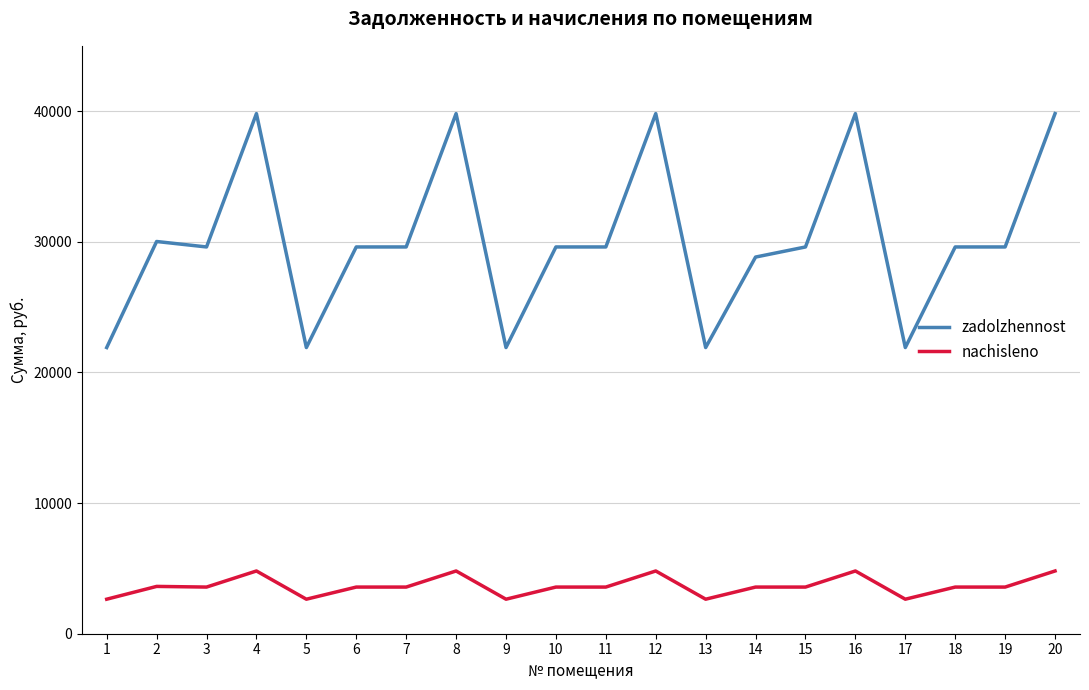

List the series in order of their overall mean, lowest first.

nachisleno, zadolzhennost